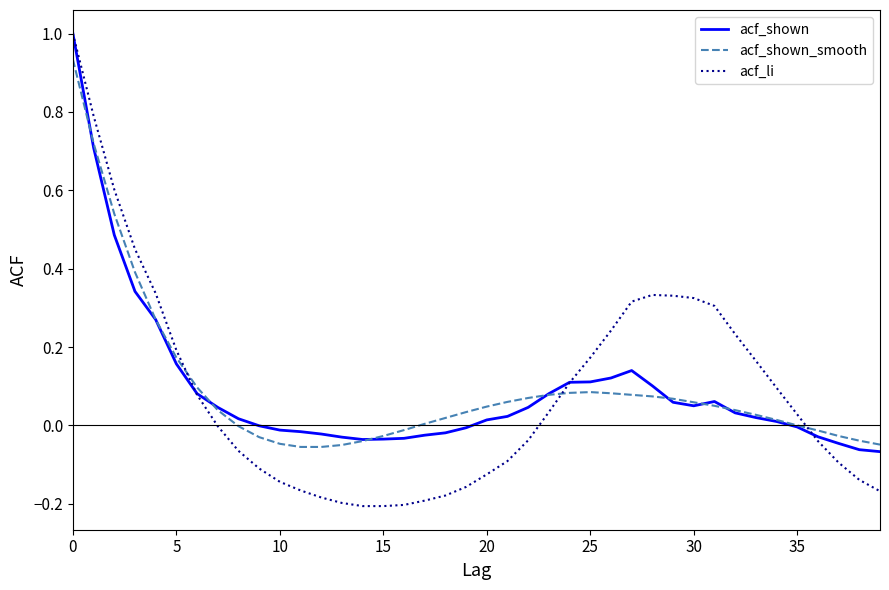

What is the highest value of the acf_li series?

1.0